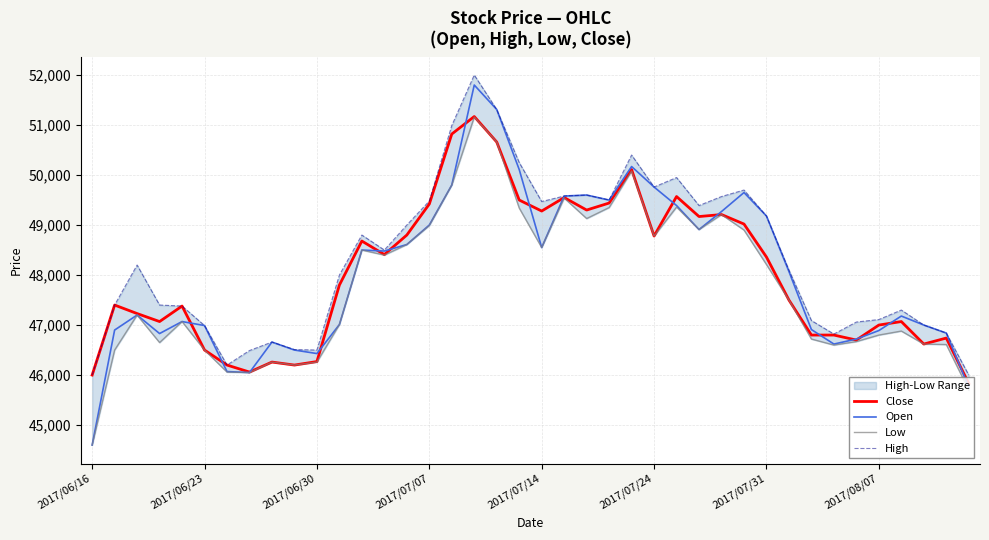

List the labels in order of High value, largest first.

17, 18, 16, 24, 19, 26, 25, 29, 22, 21, 28, 23, 15, 20, 27, 30, 14, 12, 13, 2017/06/30, 31, 11, 2017/06/23, 2017/07/07, 2017/07/14, 36, 35, 32, 34, 37, 2017/07/24, 38, 33, 8, 9, 10, 2017/08/07, 2017/07/31, 2017/06/16, 39